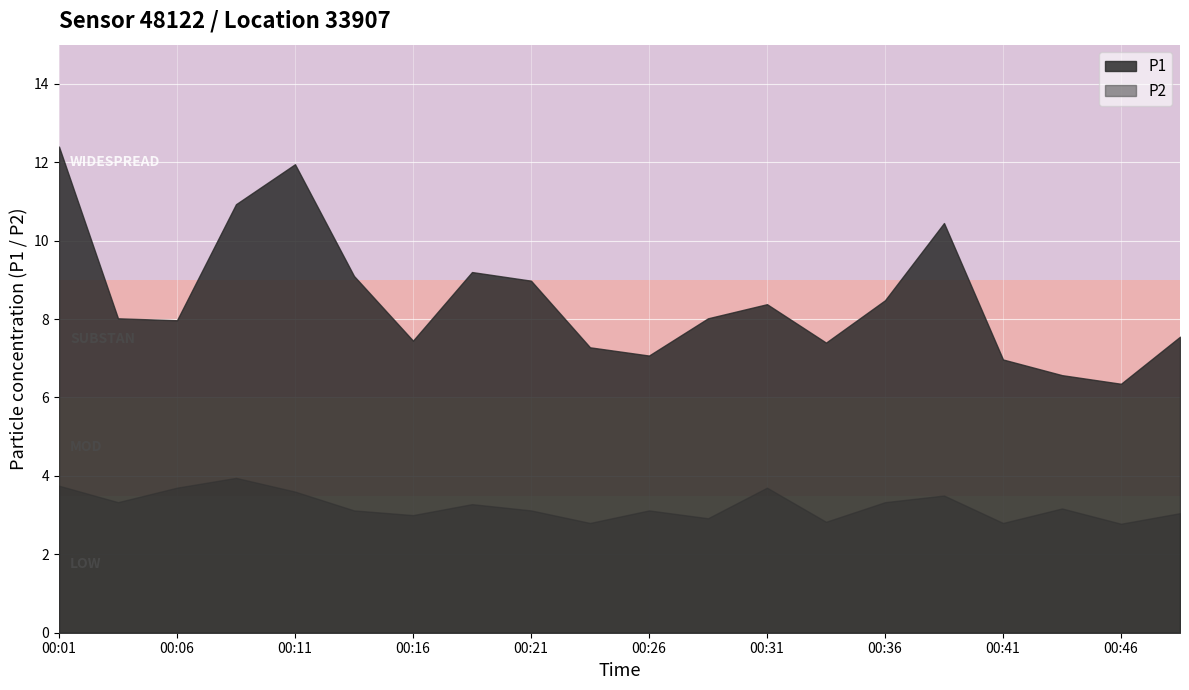

At which category is the sum across all series the highest?

00:01